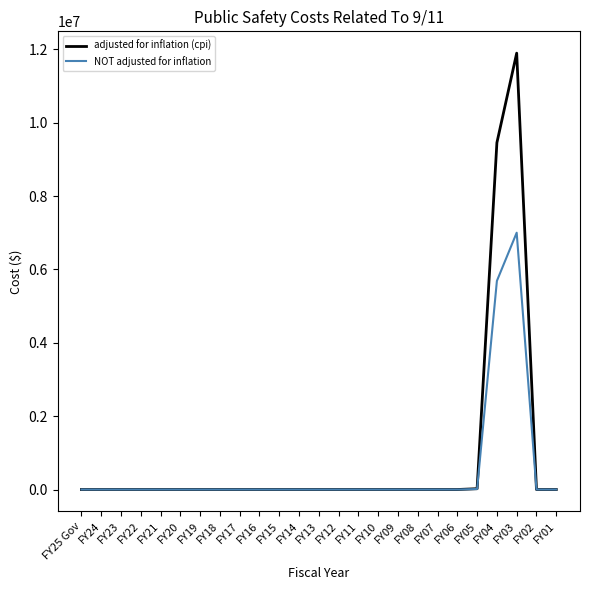

What are all the series names shown in the legend?

adjusted for inflation (cpi), NOT adjusted for inflation